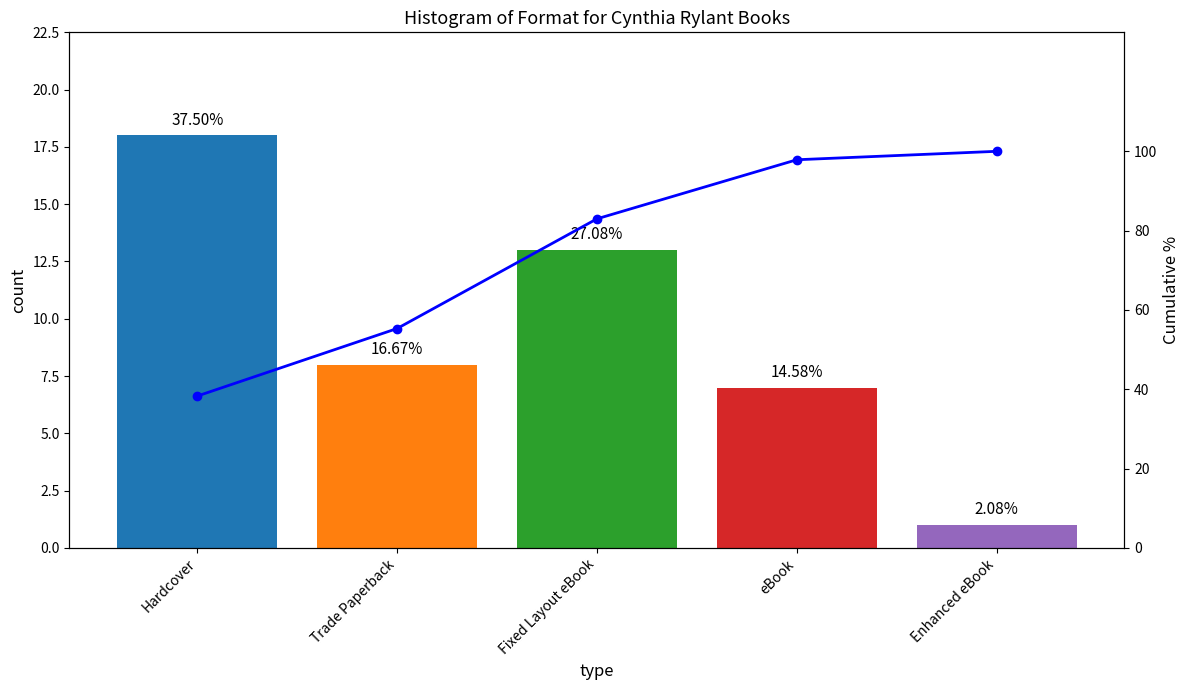

True or false: Cumulative % has a value of 55.3 at Trade Paperback.

True